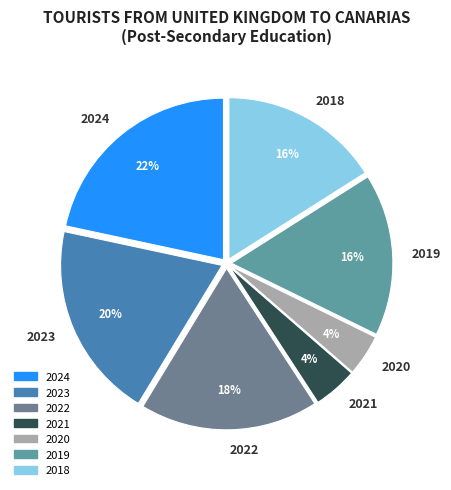

The 2019 slice represents 16% of the pie. True or false?

True